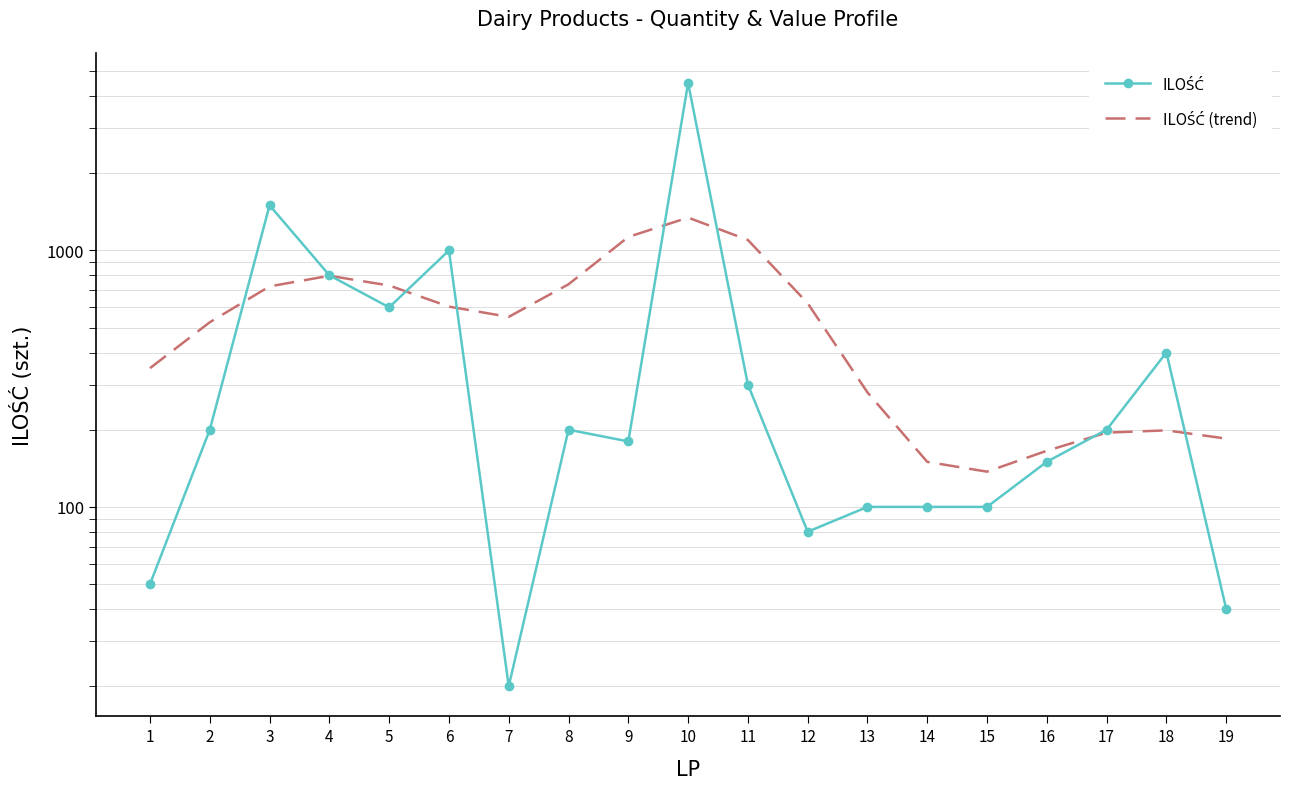

True or false: ILOŚĆ has a value of 600.0 at 5.

True